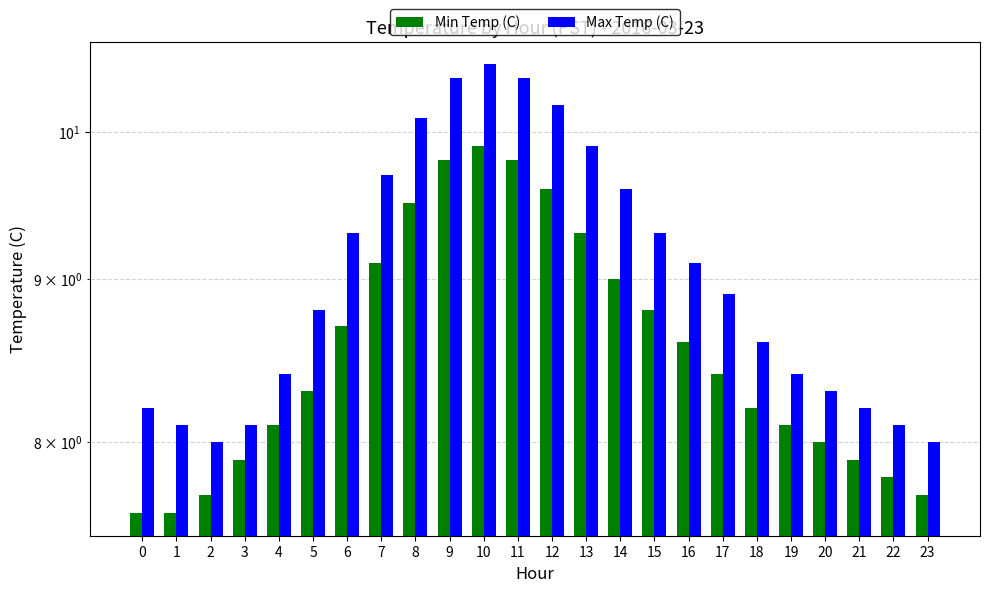

At which label does Min Temp (C) first exceed 8?

4